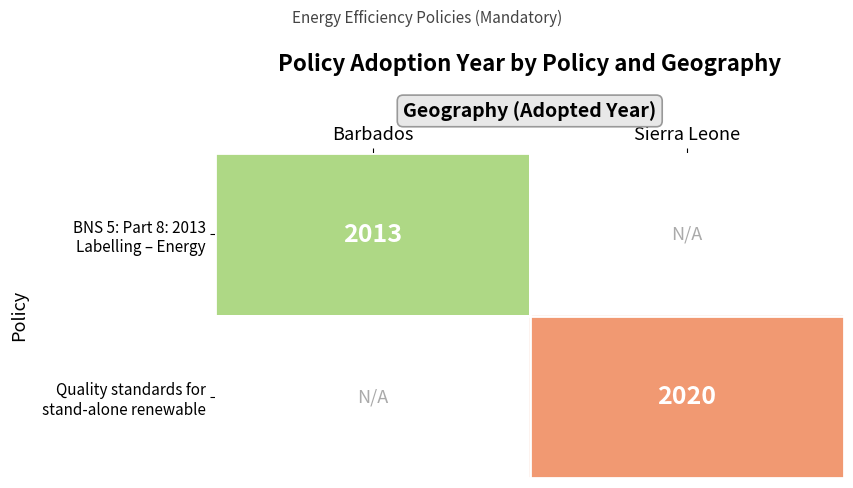

List the labels in order of BNS 5: Part 8: 2013 Labelling – Energy value, largest first.

Barbados, Sierra Leone